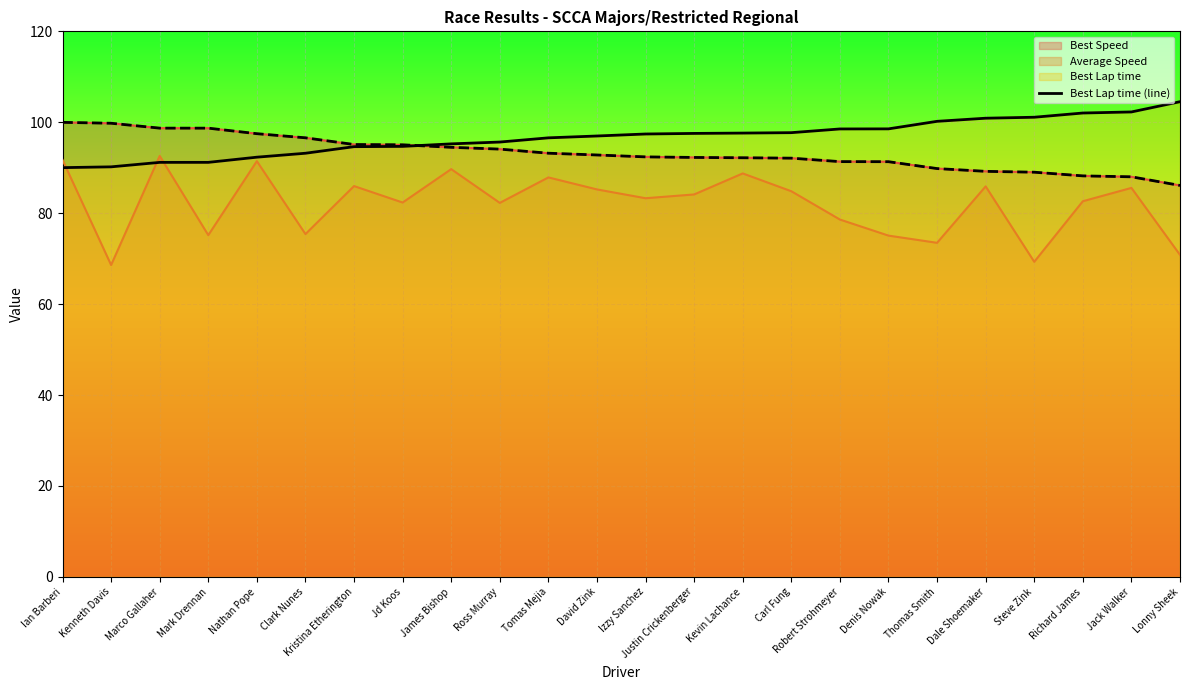

Reading right to left, extract all data points from this chart.

Lonny Sheek=104.5	Jack Walker=102.3	Richard James=102.0	Steve Zink=101.1	Dale Shoemaker=100.9	Thomas Smith=100.2	Denis Nowak=98.5	Robert Strohmeyer=98.5	Carl Fung=97.7	Kevin Lachance=97.6	Justin Crickenberger=97.5	Izzy Sanchez=97.4	David Zink=97.0	Tomas Mejia=96.6	Ross Murray=95.6	James Bishop=95.2	Jd Koos=94.7	Kristina Etherington=94.6	Clark Nunes=93.2	Nathan Pope=92.3	Mark Drennan=91.2	Marco Gallaher=91.2	Kenneth Davis=90.2	Ian Barberi=90.0